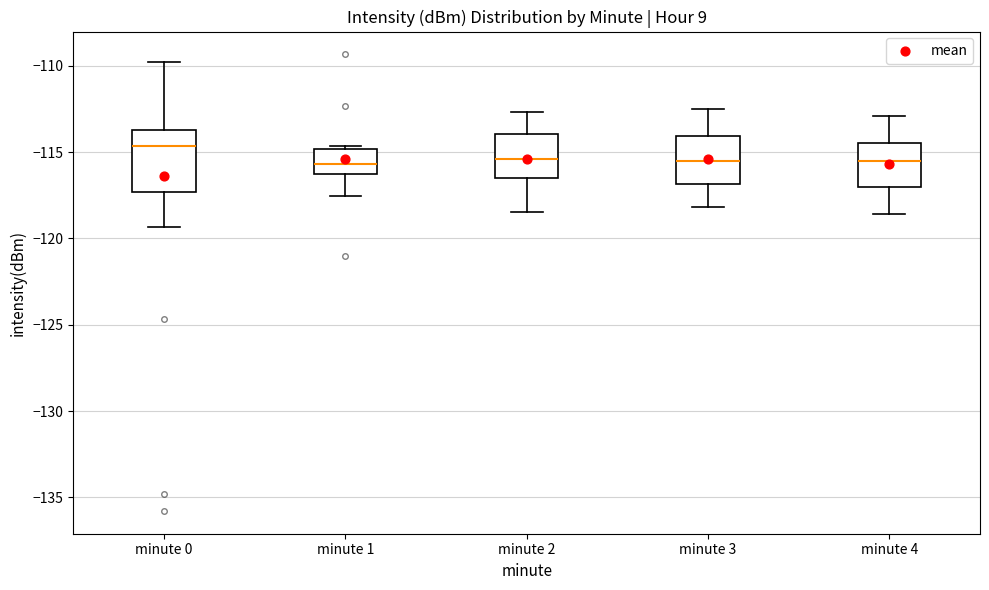

Which box is the tallest, from its lower edge to its upper edge?

minute 0